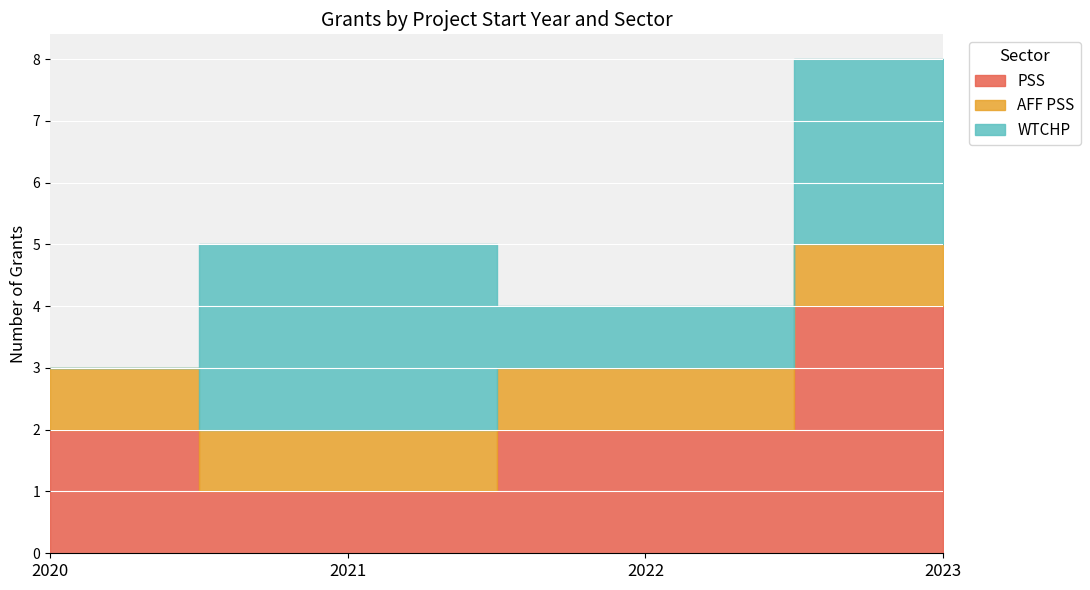

Count the PSS values in the range 2 to 4.

3